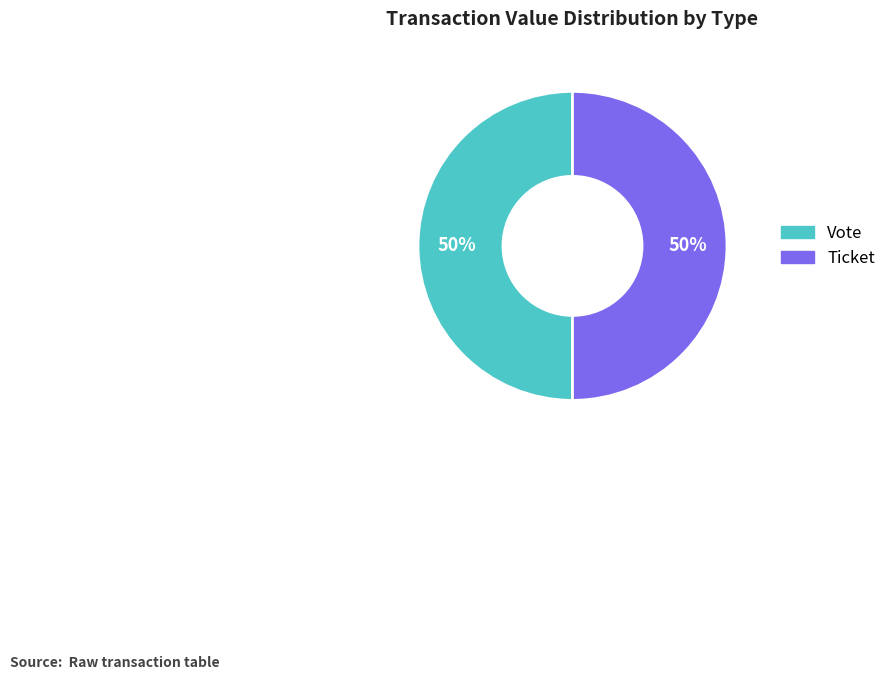

Count the number of slices in the pie.

2